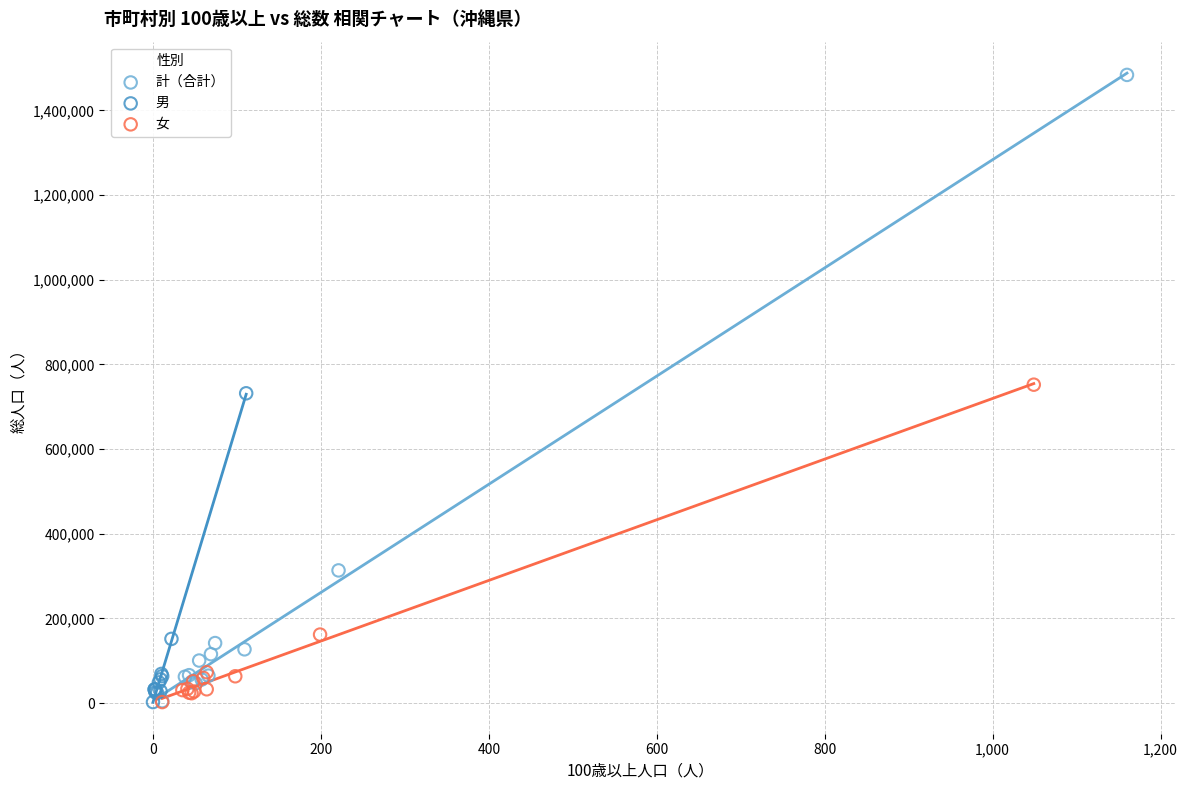

What are all the series names shown in the legend?

計（合計）, 男, 女